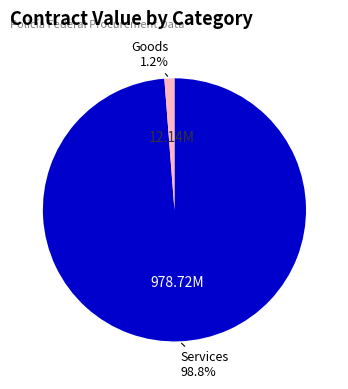

Does any single category account for the majority?

Yes